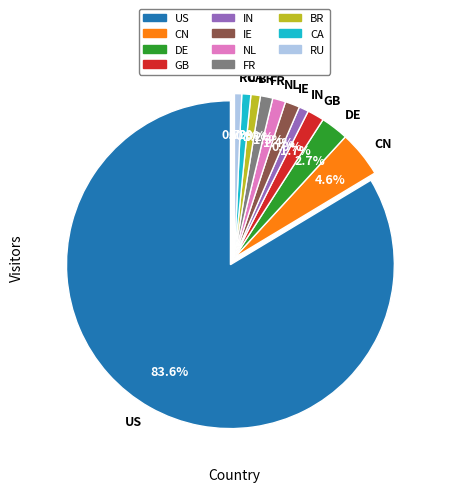

Which slice is the largest?

US